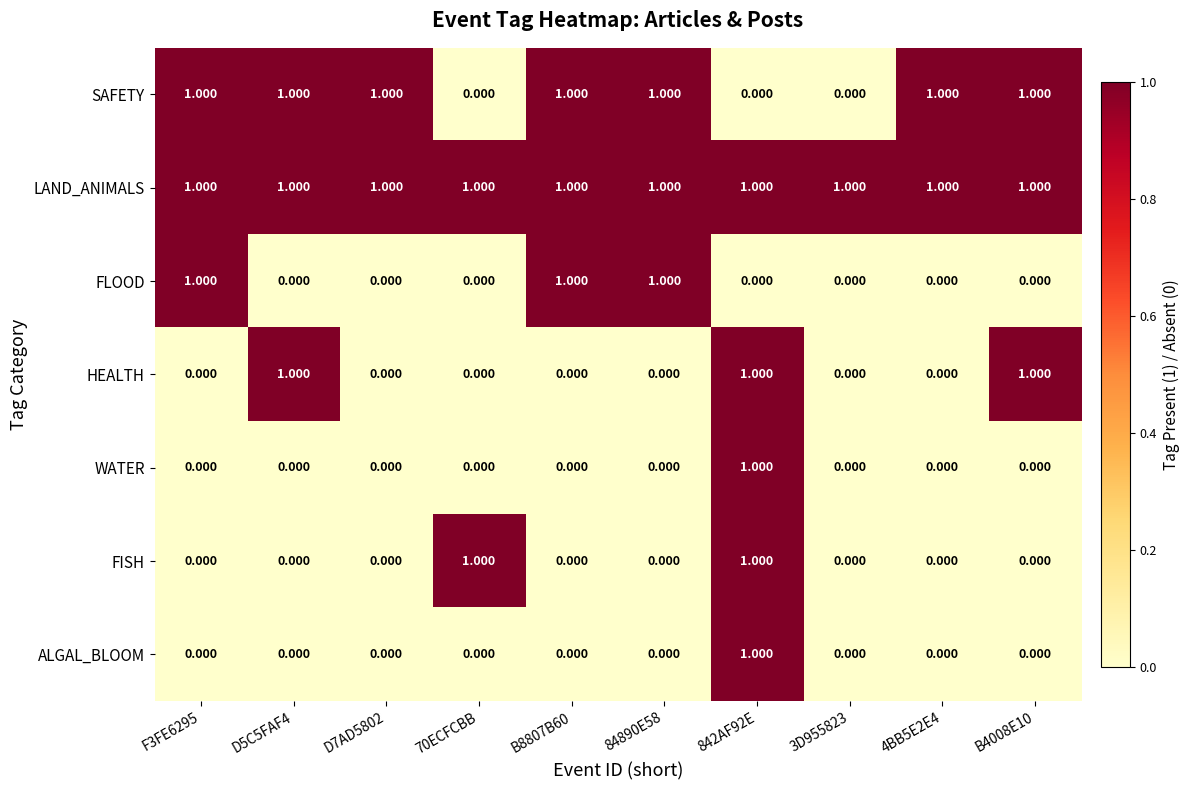

Count the number of categories in the chart.

10